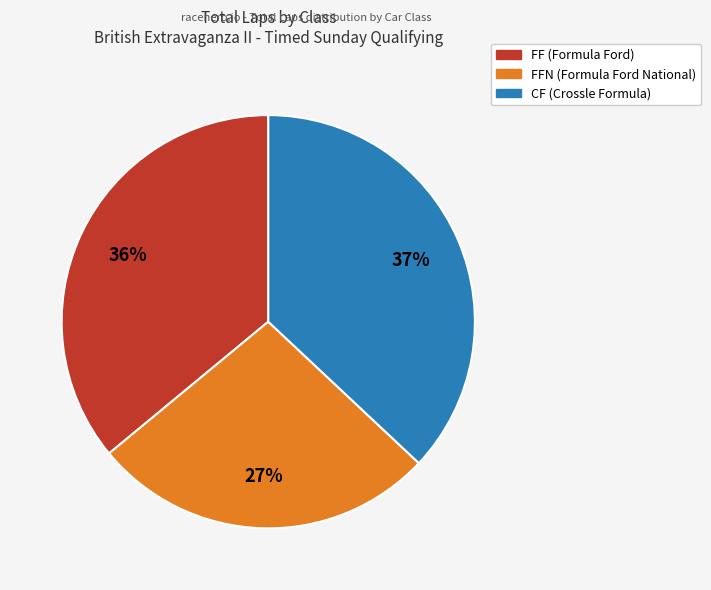

To the nearest percent, what is the average slice percentage?

33%